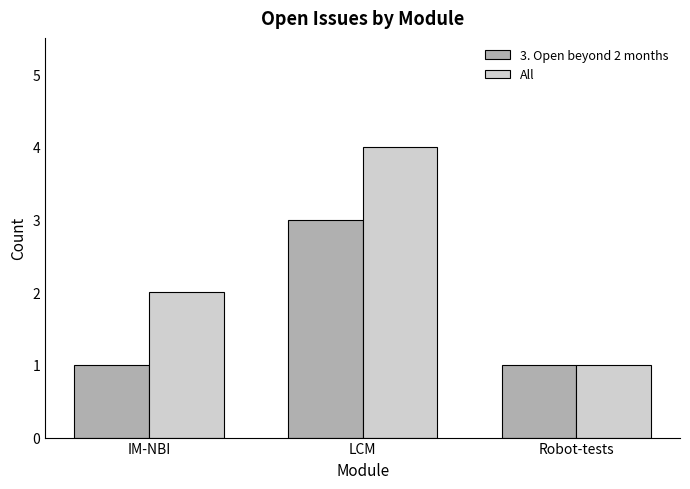

What is the label of the 3rd bar from the left?

Robot-tests